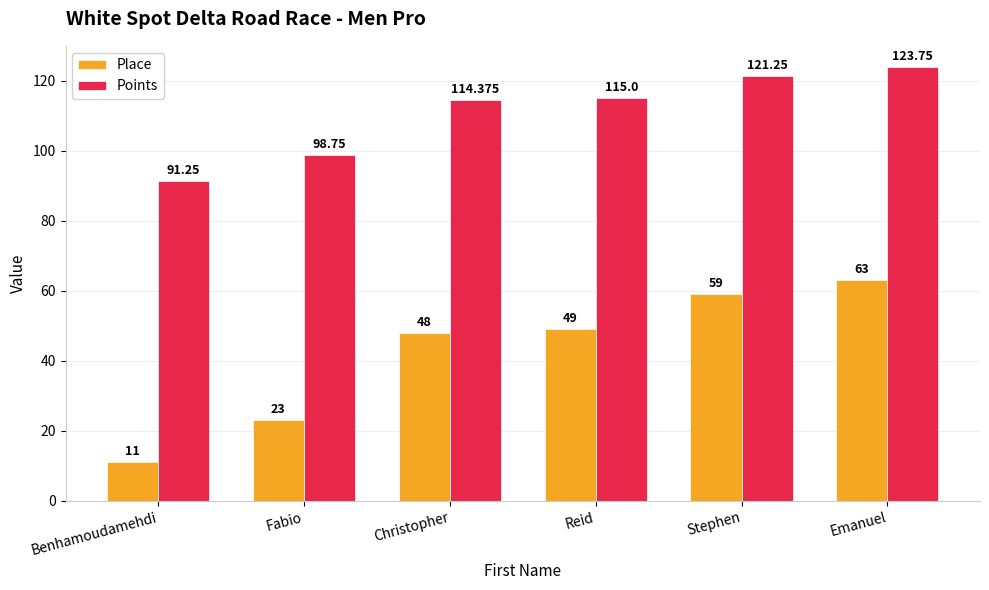

Which series has the widest spread of values?

Place